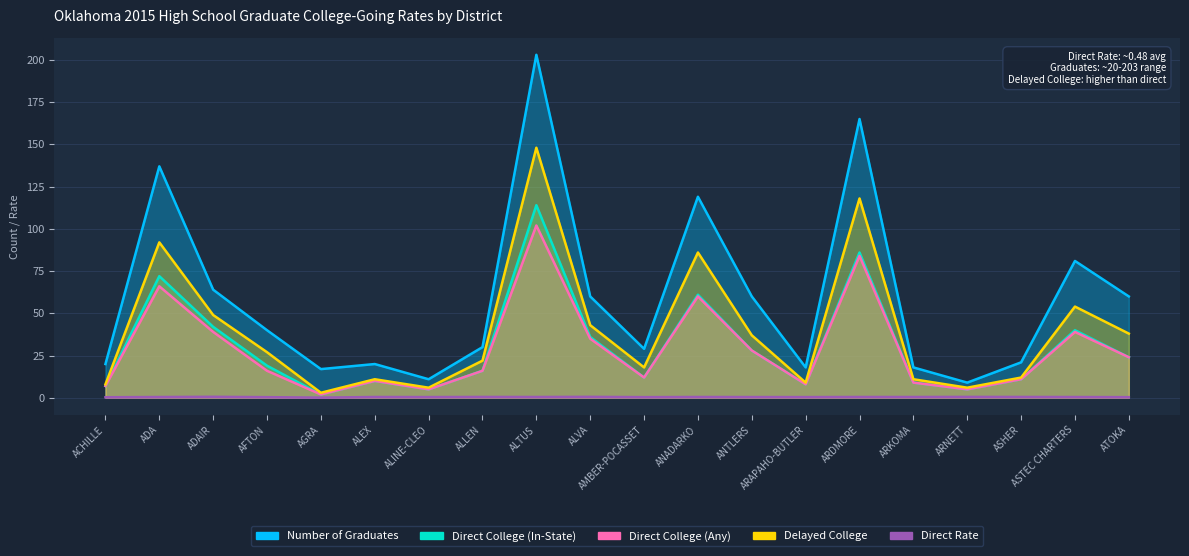

How many values in the Delayed College series exceed 27?

9